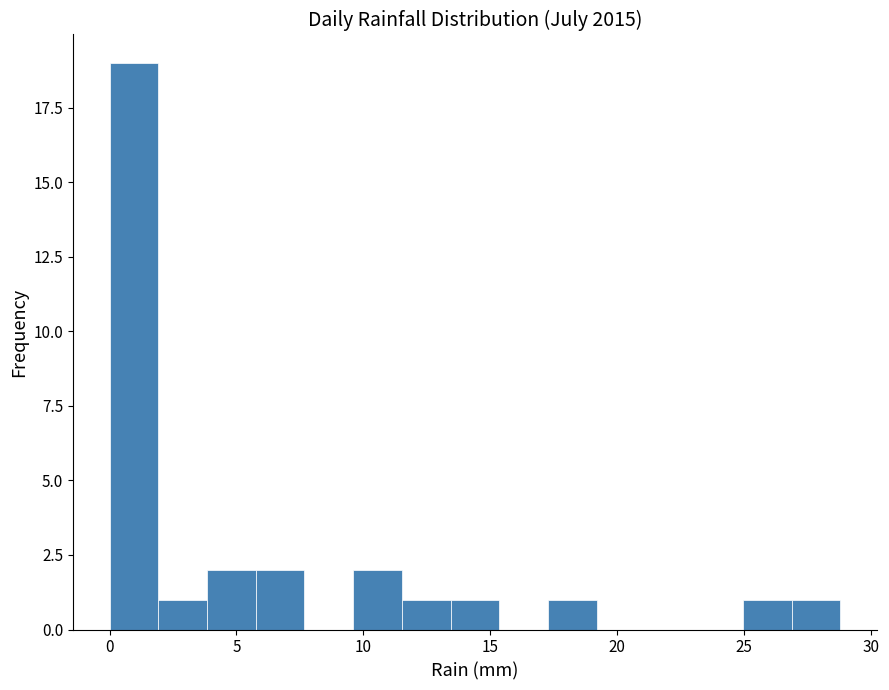

Around what value on the x-axis is the tallest bar? Give the approximate position of its centre, as read against the axis.

1.0